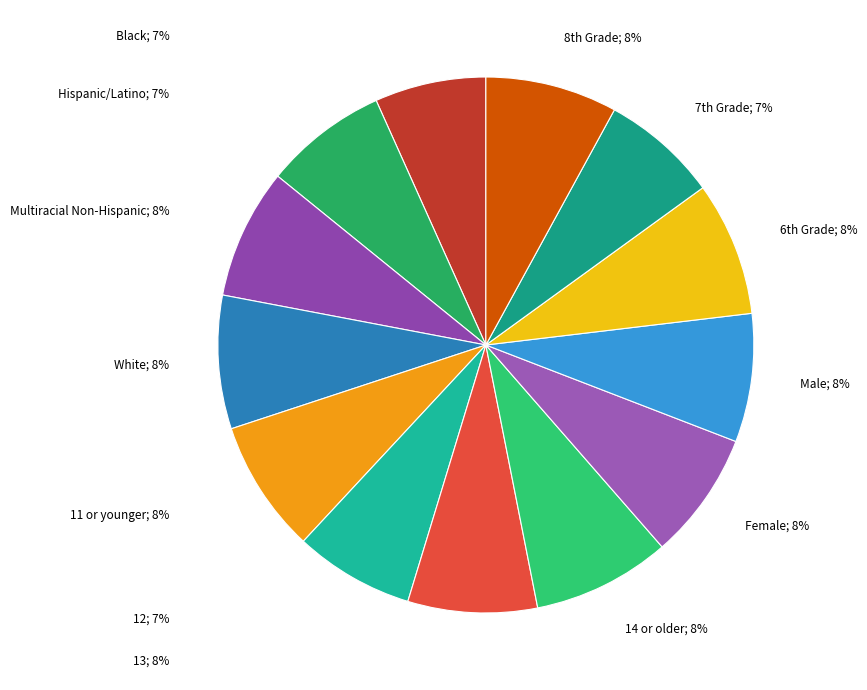

How many segments does this pie chart have?

13